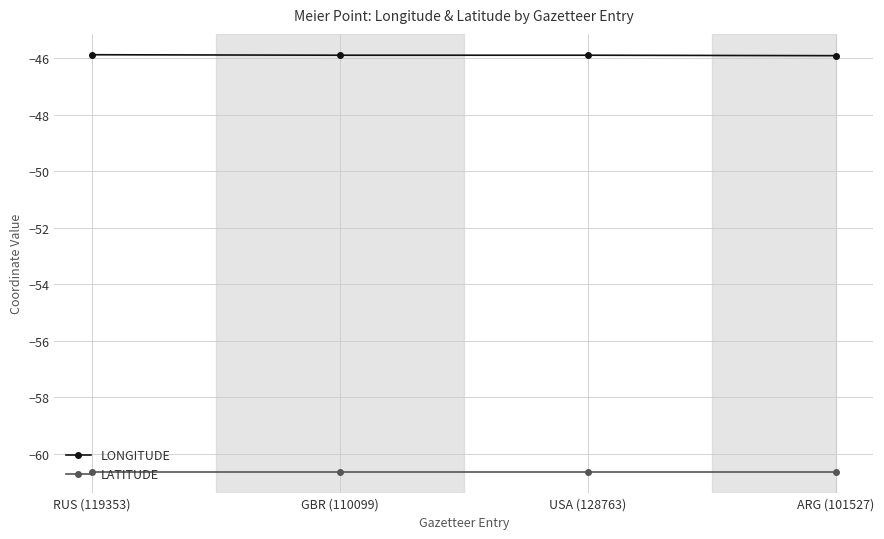

Is this an area chart (filled region under the line)?

No